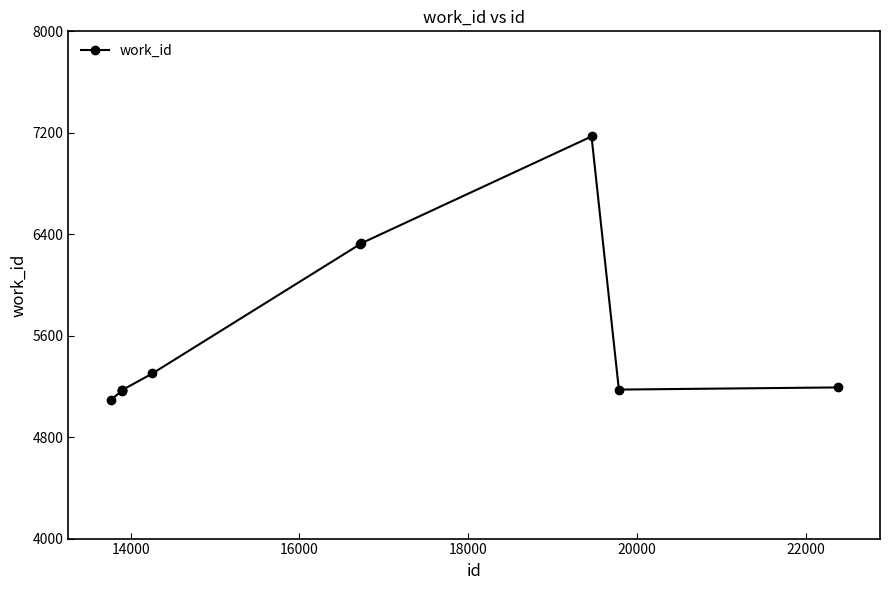

What is the difference between the second highest and second lowest values?

1161